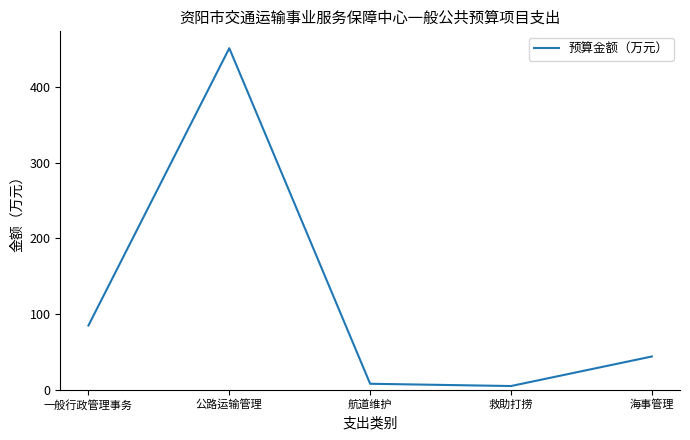

What position from the left is 航道维护?

3